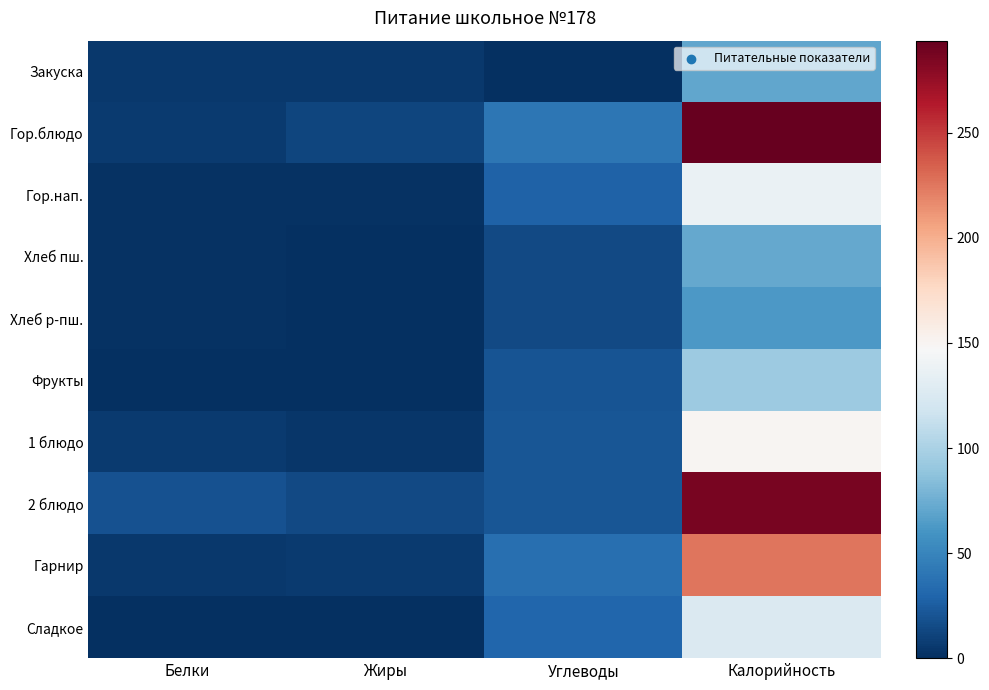

Count the number of data series in this chart.

10